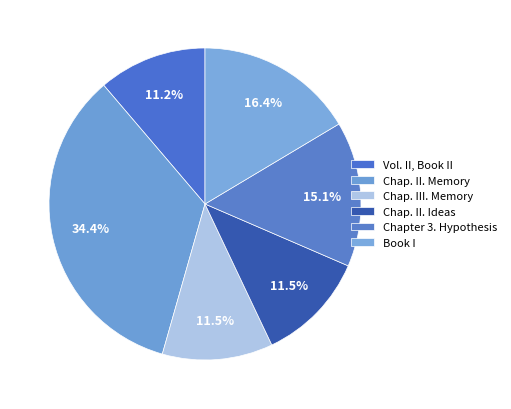

How many segments does this pie chart have?

6